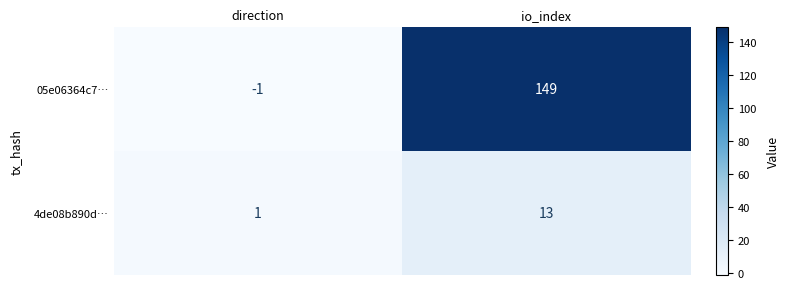

Is it true that 05e06364c7… equals 149 at io_index?

True